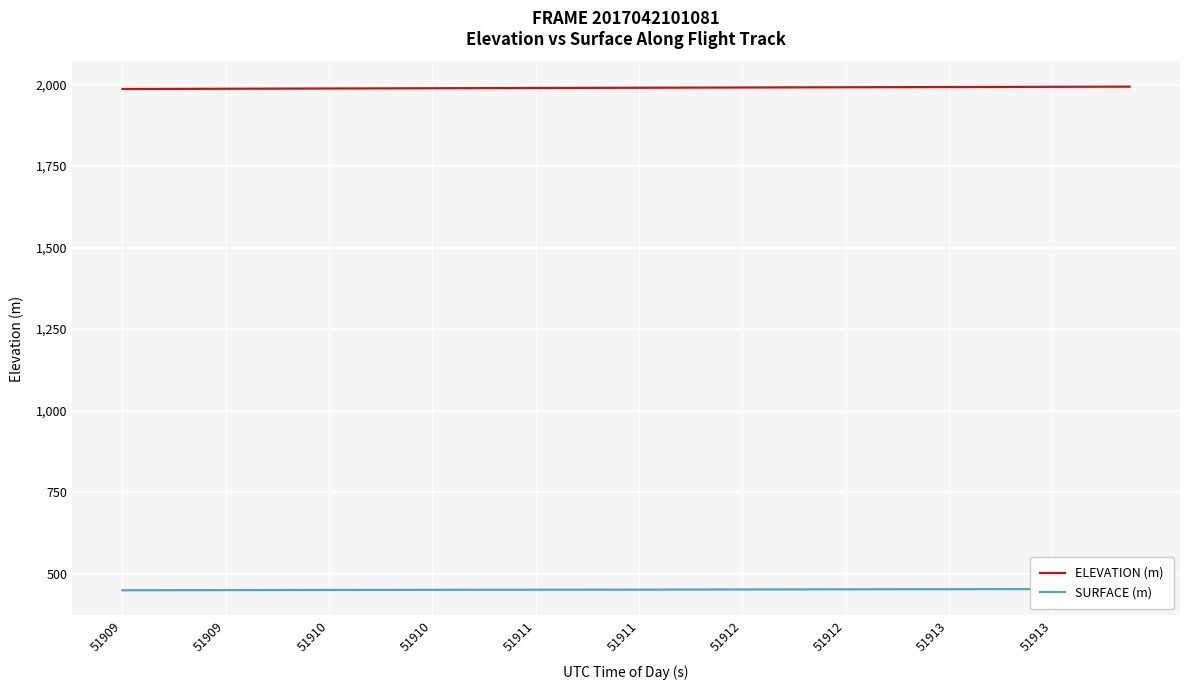

How many categories are shown in the chart?

40